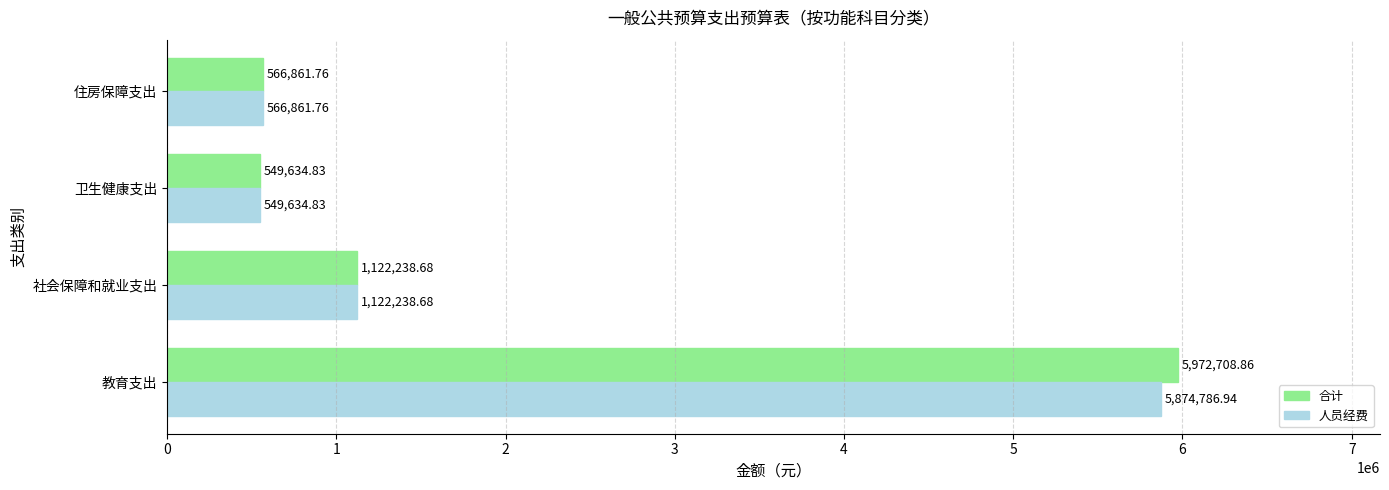

How many data points in 合计 are less than 1122238?

2